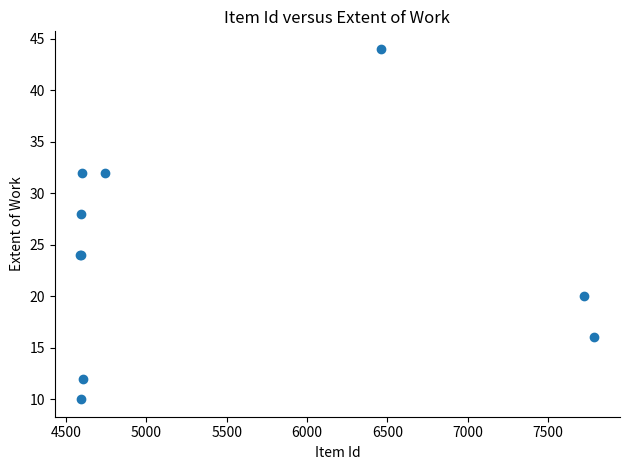

What Y value in the scatter plot is closest to 27?

28